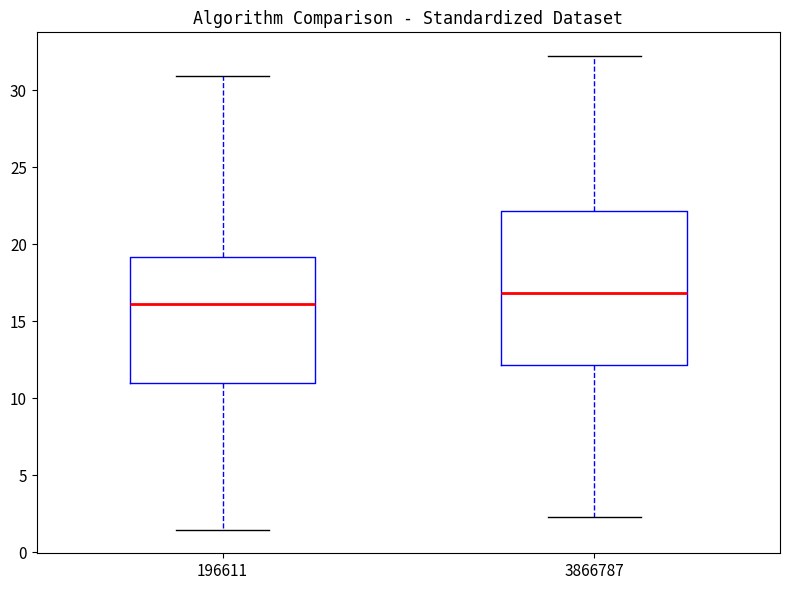

Which box's median line is the lowest?

196611